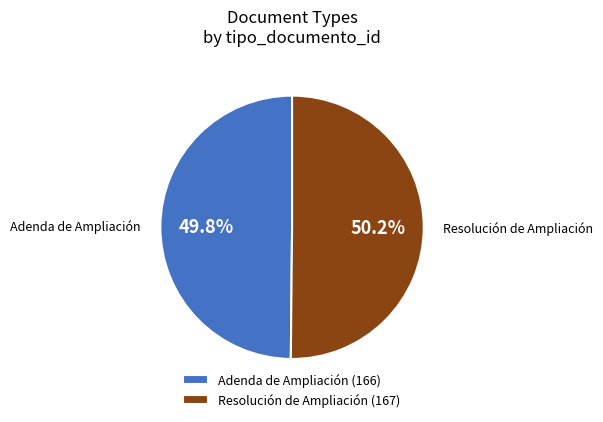

To the nearest percent, what portion does Resolución de Ampliación represent?

50%